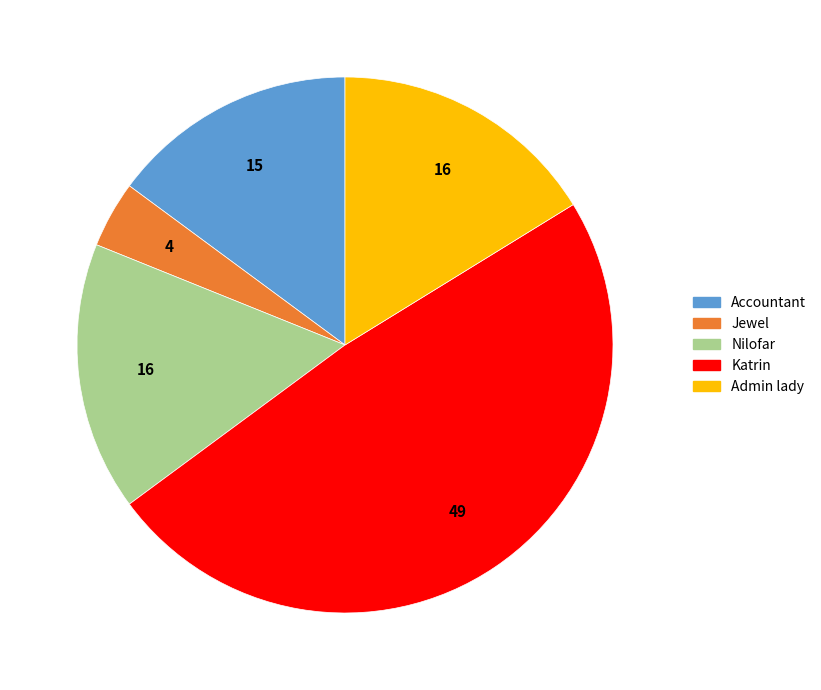

Combined, do Jewel and Katrin account for over 50%?

Yes